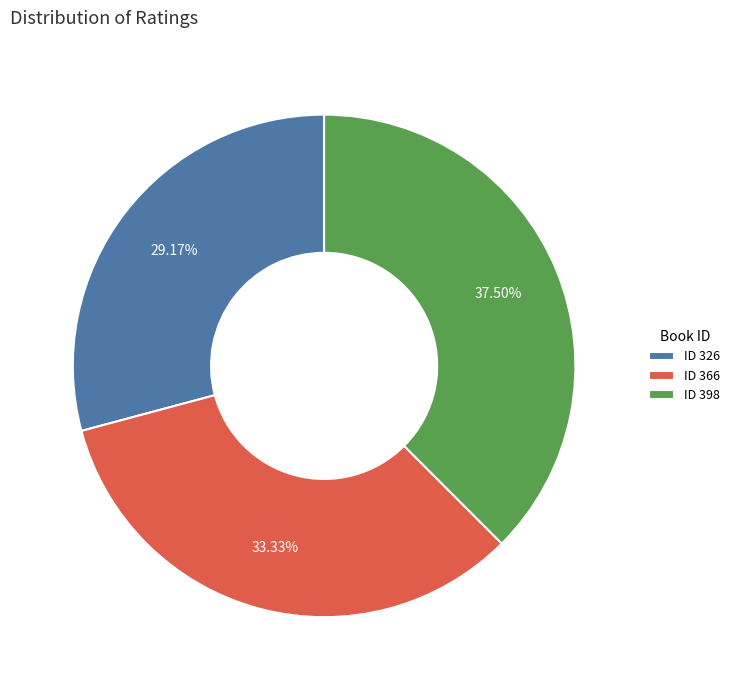

Is there a majority slice in this chart?

No